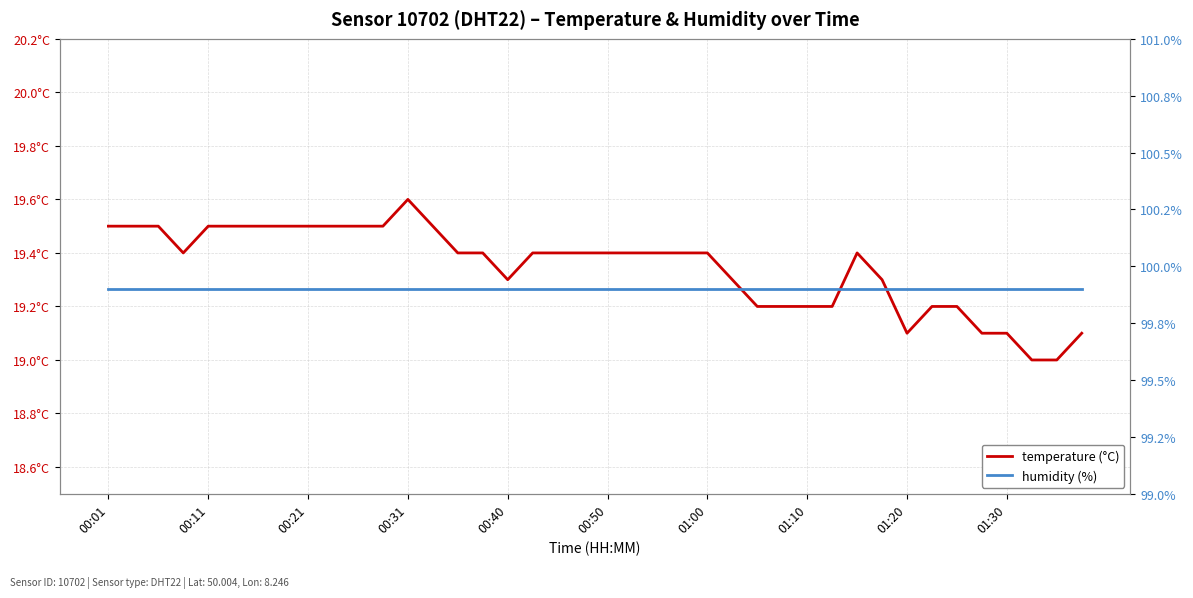

Is the value of humidity (%) at 17 greater than the value of temperature (°C) at 30?

Yes